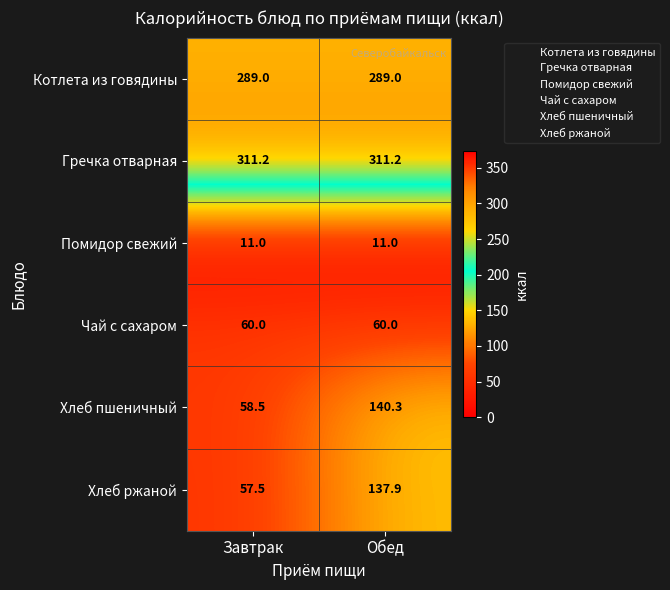

Rank the series at Завтрак from lowest to highest value.

Помидор свежий, Хлеб ржаной, Хлеб пшеничный, Чай с сахаром, Котлета из говядины, Гречка отварная